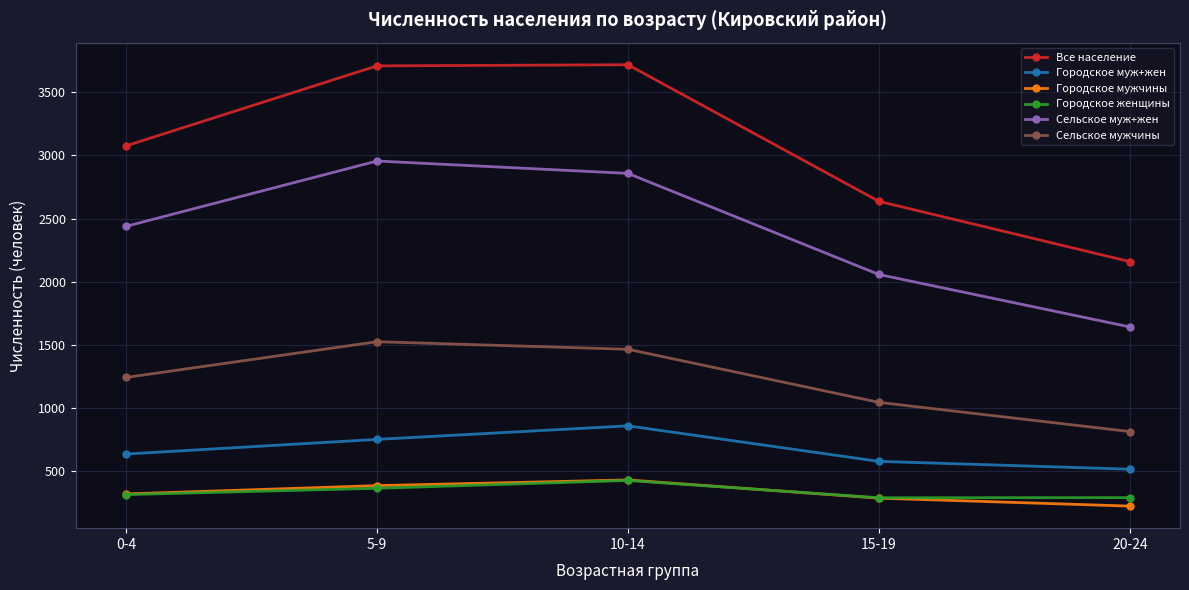

True or false: Все население and Сельское муж+жен intersect in this chart.

False